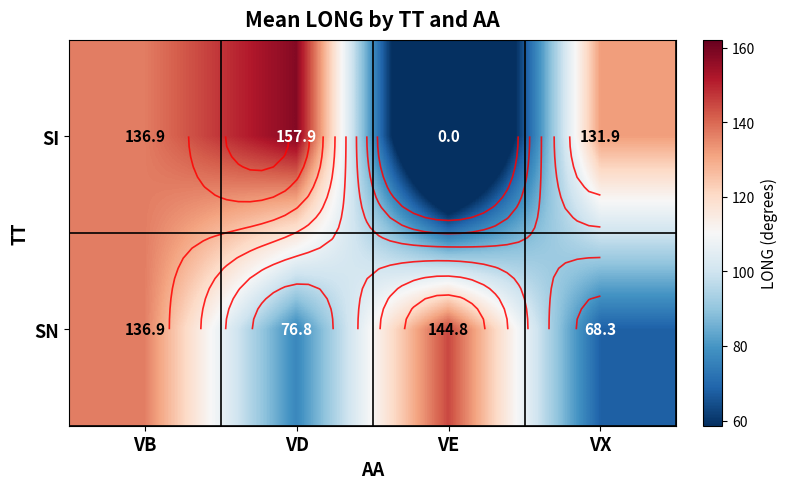

Which category has the lowest value across all series?

VE